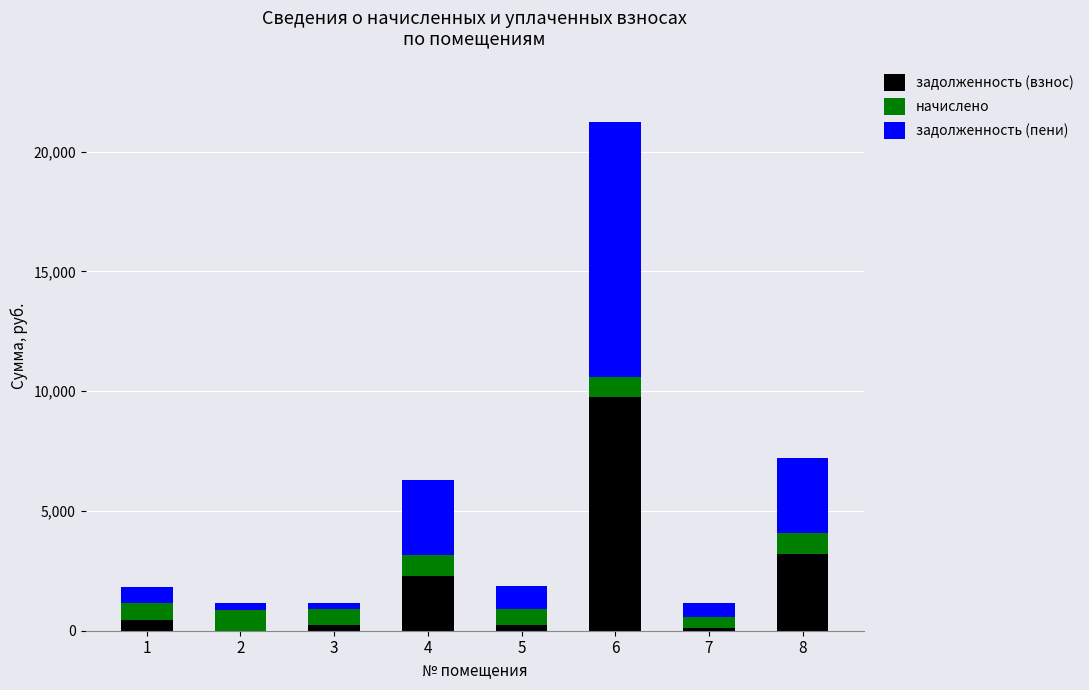

What value does the задолженность (взнос) series have at 6?

9749.6